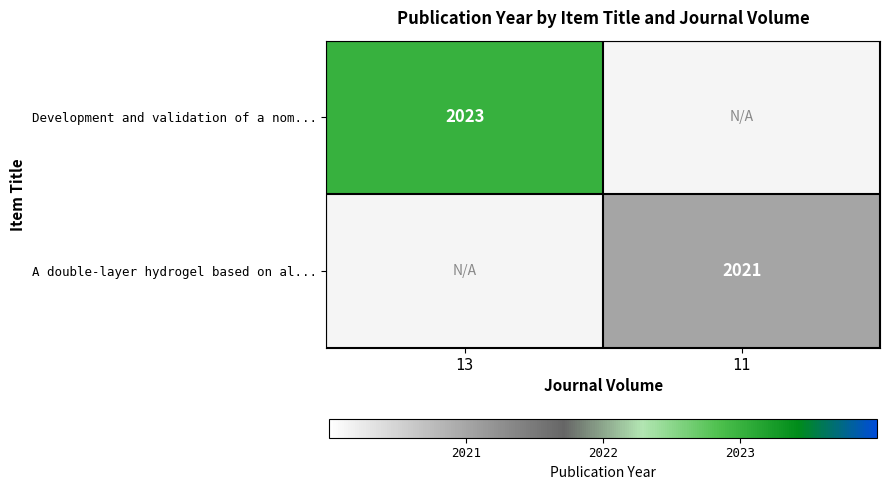

At which category does the chart reach its peak across all series?

13